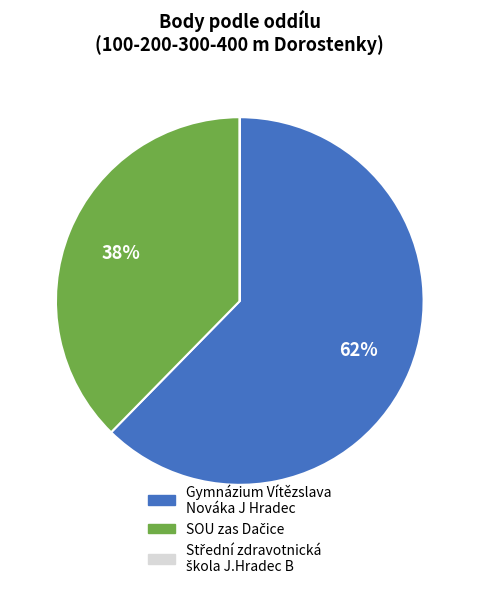

To the nearest percent, what is the average slice percentage?

33%